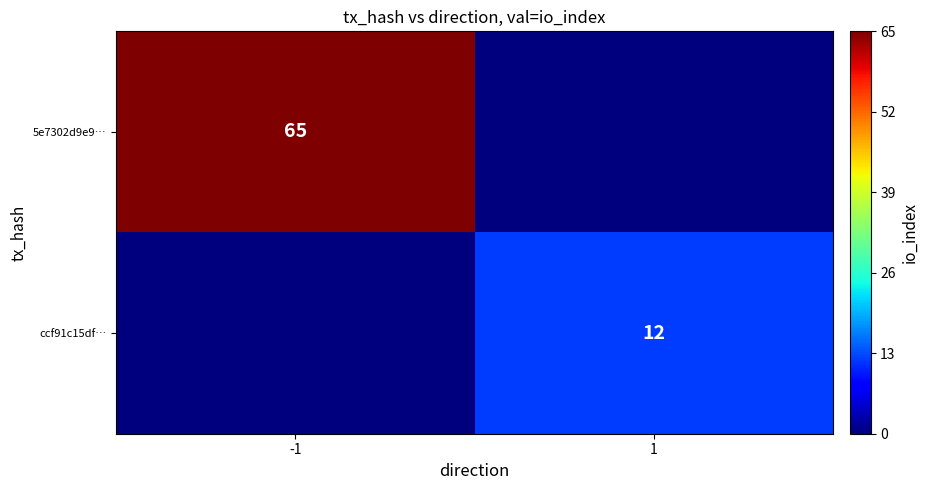

Which has a higher value, -1 or 1?

-1